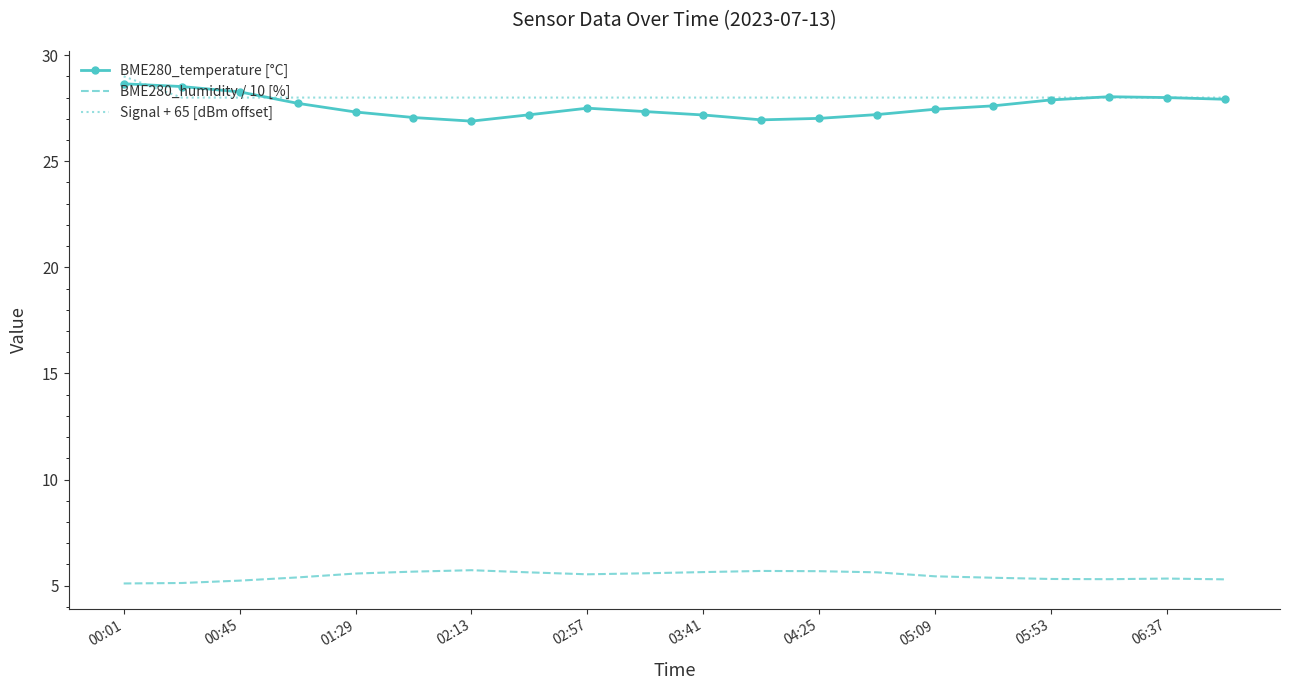

True or false: BME280_humidity / 10 [%] and Signal + 65 [dBm offset] intersect in this chart.

False